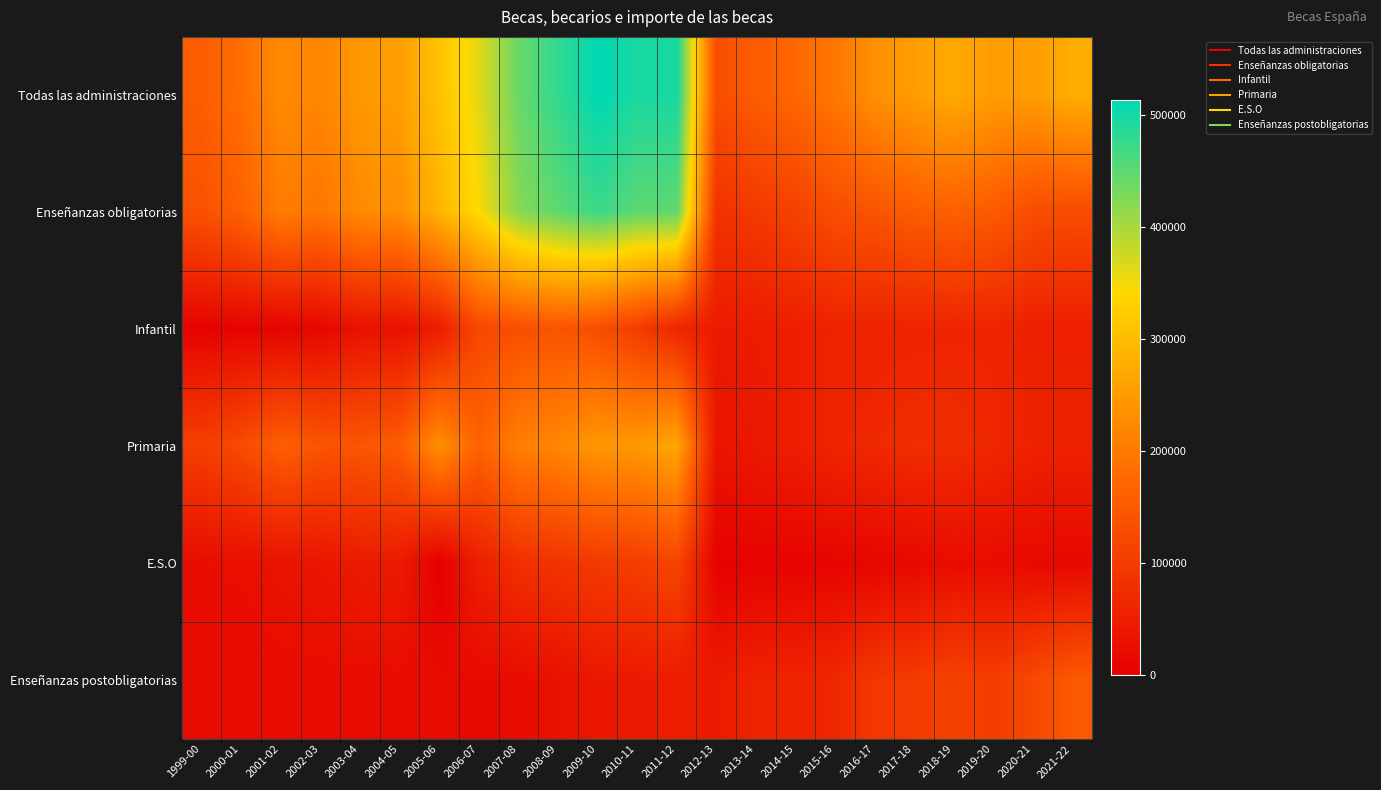

Which series has the widest spread of values?

Enseñanzas obligatorias